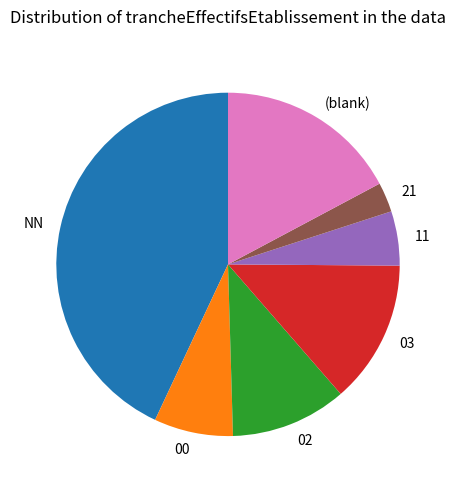

Is there any slice that represents more than half of the pie?

No